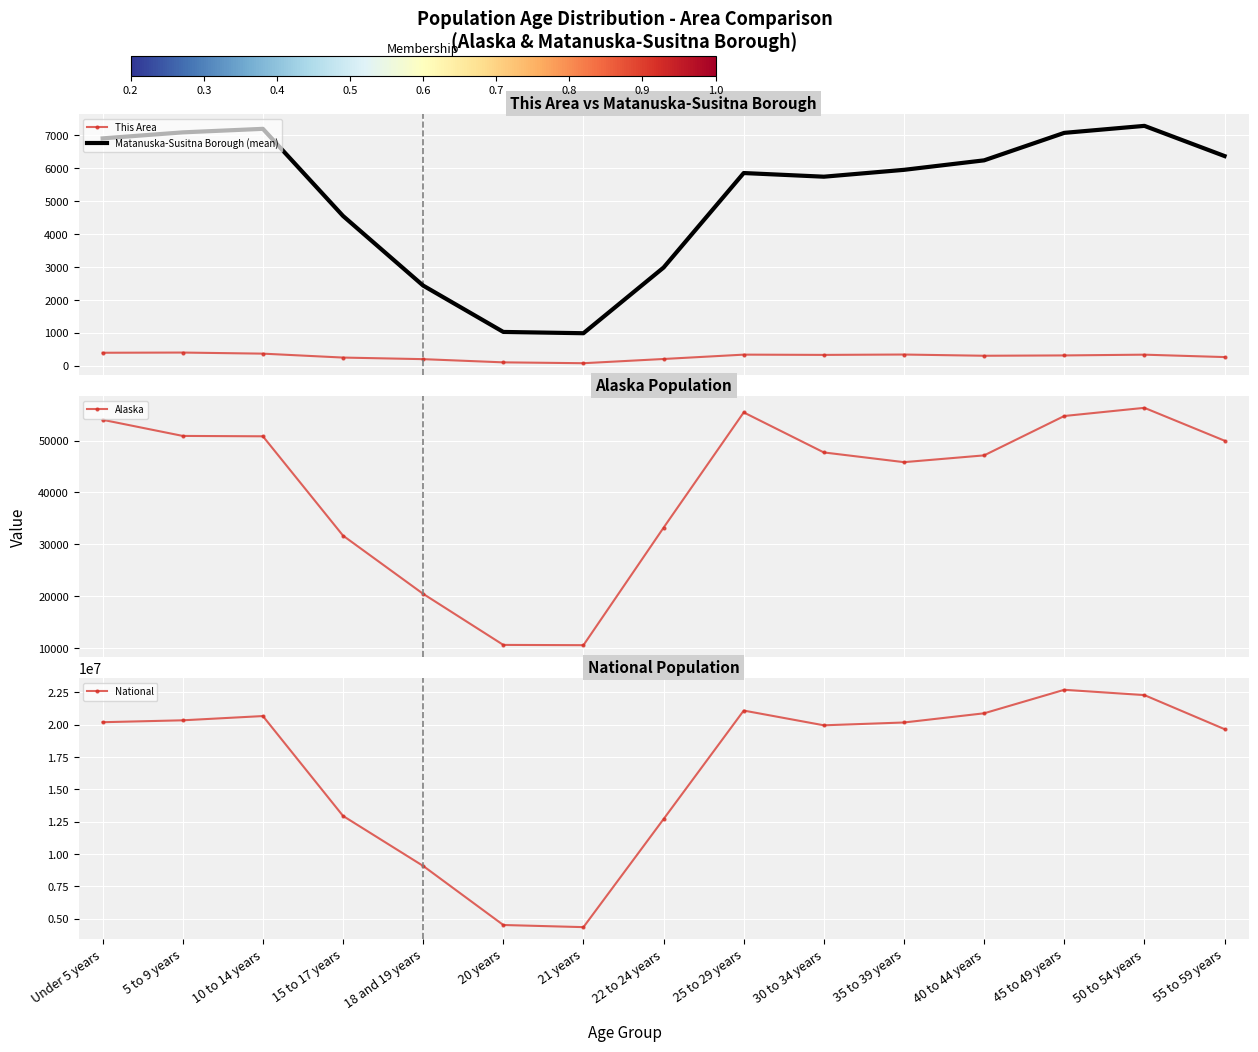

Reading right to left, list all the values displayed in this chart.

This Area: 55 to 59 years=270	50 to 54 years=343	45 to 49 years=320	40 to 44 years=310	35 to 39 years=347	30 to 34 years=336	25 to 29 years=344	22 to 24 years=212	21 years=84	20 years=110	18 and 19 years=207	15 to 17 years=255	10 to 14 years=374	5 to 9 years=407	Under 5 years=401
Matanuska-Susitna Borough (mean): 55 to 59 years=6364	50 to 54 years=7279	45 to 49 years=7067	40 to 44 years=6234	35 to 39 years=5946	30 to 34 years=5738	25 to 29 years=5849	22 to 24 years=2984	21 years=993	20 years=1032	18 and 19 years=2437	15 to 17 years=4548	10 to 14 years=7189	5 to 9 years=7082	Under 5 years=6900
Alaska: 55 to 59 years=49971	50 to 54 years=56300	45 to 49 years=54726	40 to 44 years=47141	35 to 39 years=45833	30 to 34 years=47706	25 to 29 years=55419	22 to 24 years=33214	21 years=10577	20 years=10628	18 and 19 years=20462	15 to 17 years=31679	10 to 14 years=50816	5 to 9 years=50887	Under 5 years=53996
National: 55 to 59 years=19664805	50 to 54 years=22298125	45 to 49 years=22708591	40 to 44 years=20890964	35 to 39 years=20179642	30 to 34 years=19962099	25 to 29 years=21101849	22 to 24 years=12712576	21 years=4354294	20 years=4519129	18 and 19 years=9086089	15 to 17 years=12954254	10 to 14 years=20677194	5 to 9 years=20348657	Under 5 years=20201362